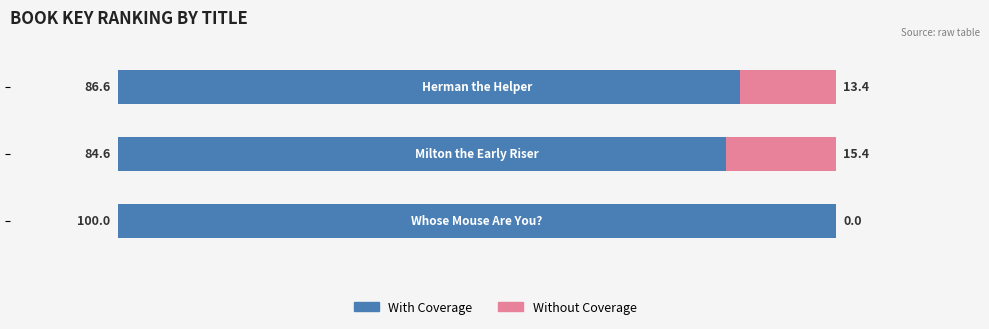

What is the sum of all With Coverage values?

271.2